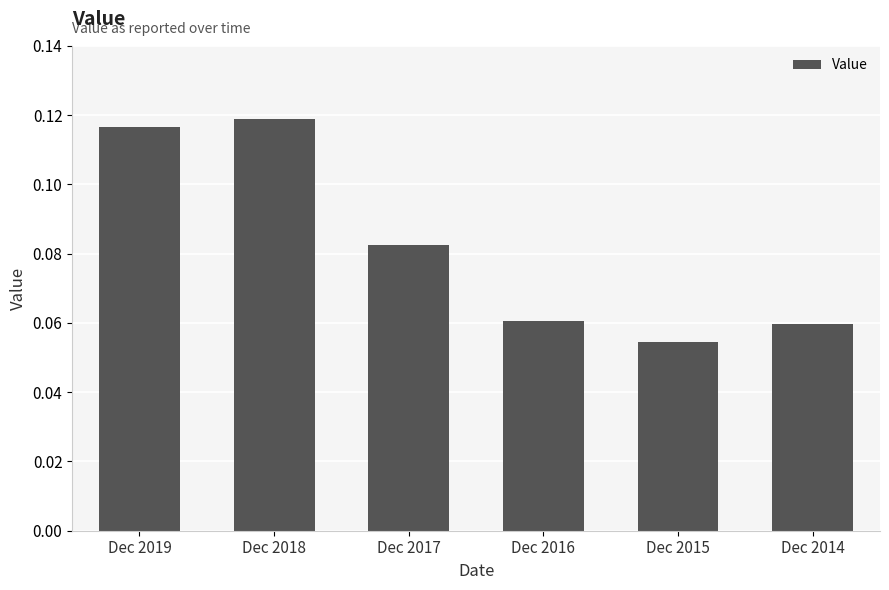

The chart shows a value of 0.0 at Dec 2018. True or false?

False